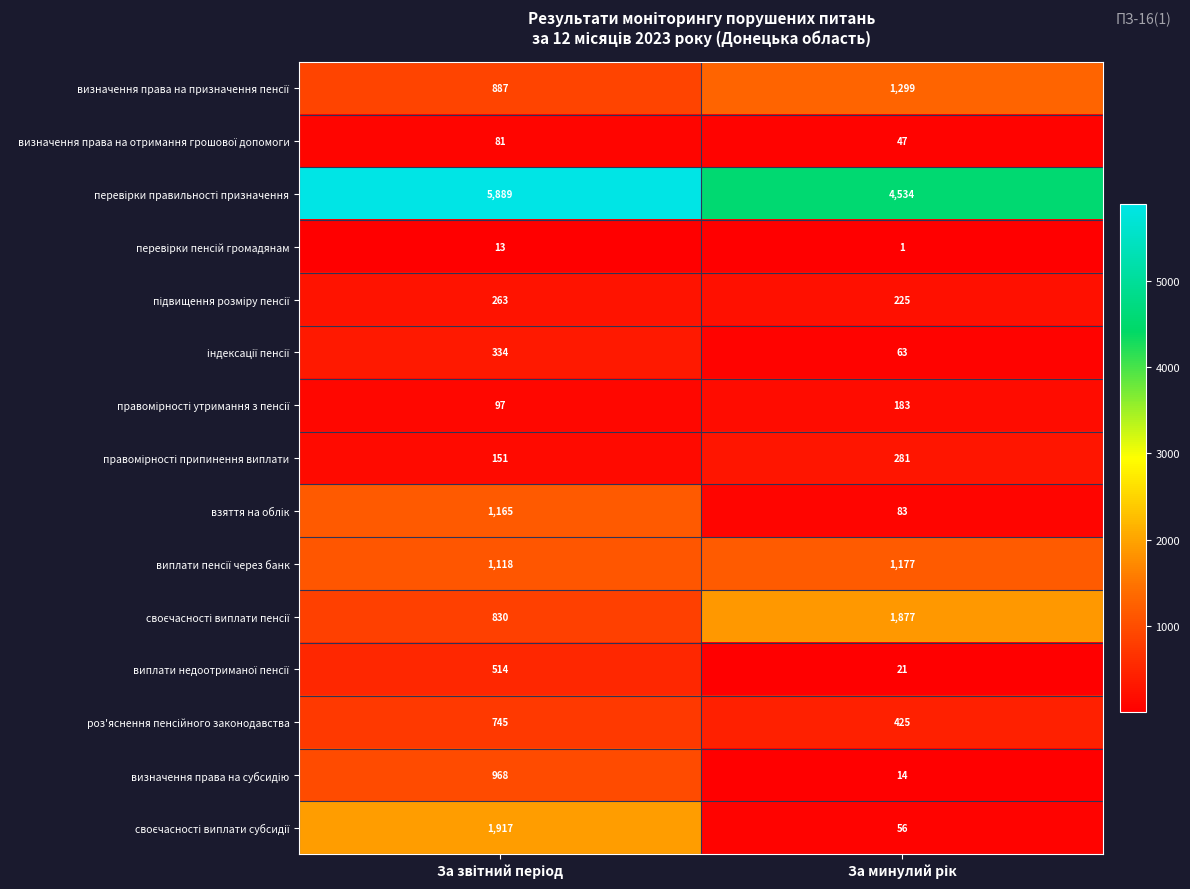

What is the greatest value displayed?

5889